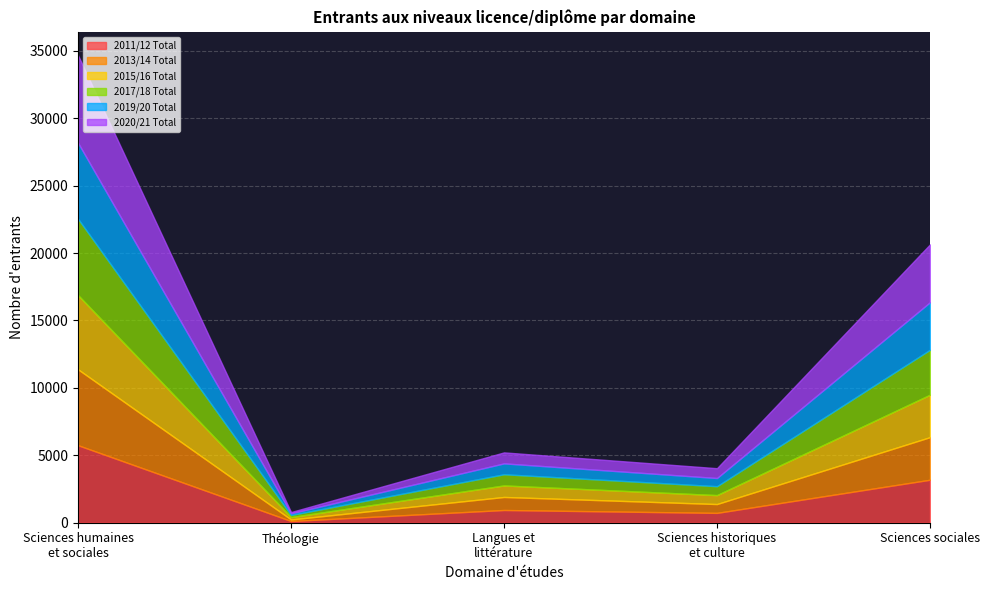

At which category is the sum across all series the highest?

Sciences humaines
et sociales